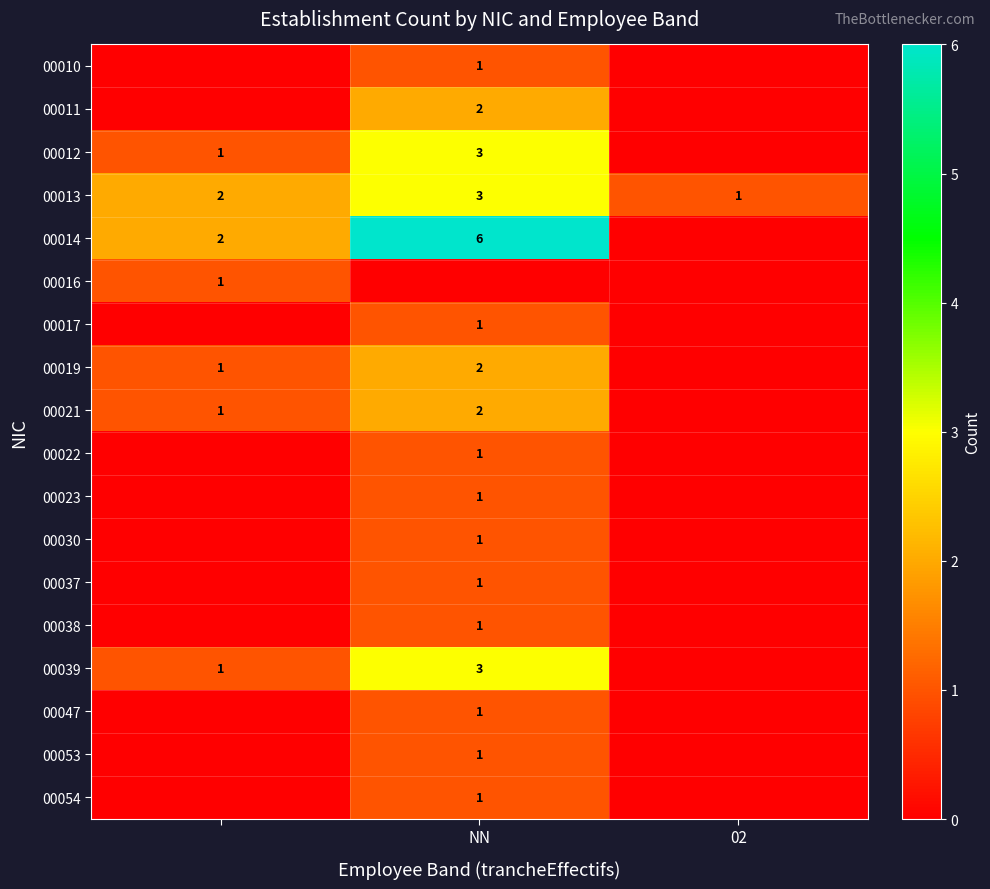

The value of 00010 at NN is 0. True or false?

False